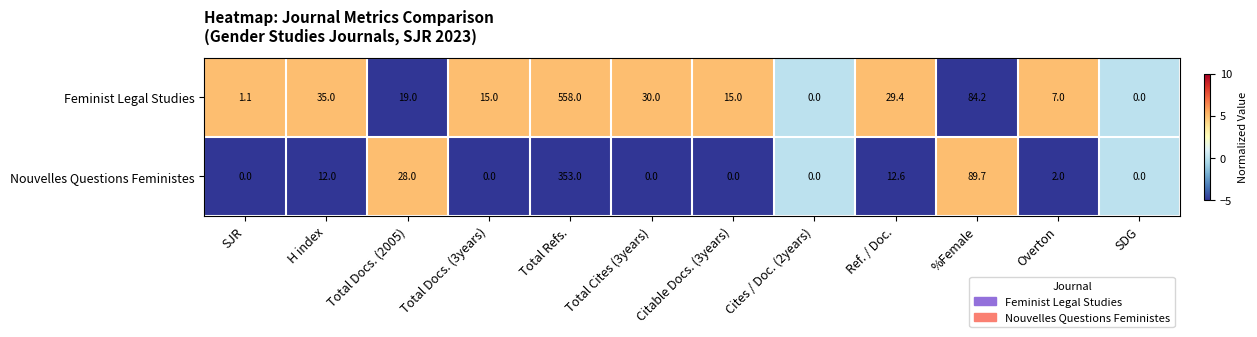

Rank the series by their average value, from lowest to highest.

Nouvelles Questions Feministes, Feminist Legal Studies